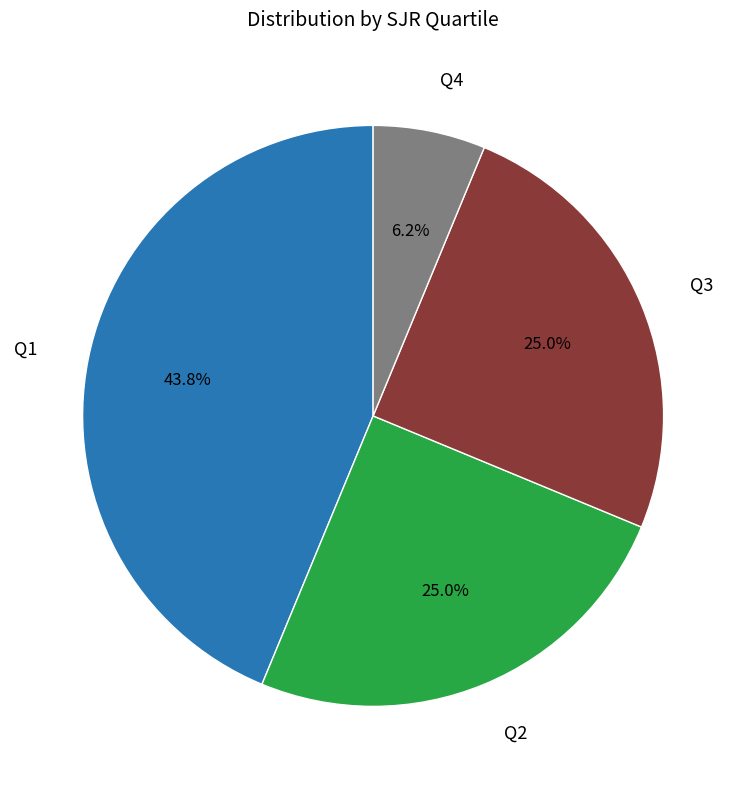

Which category has the smallest portion of the pie?

Q4